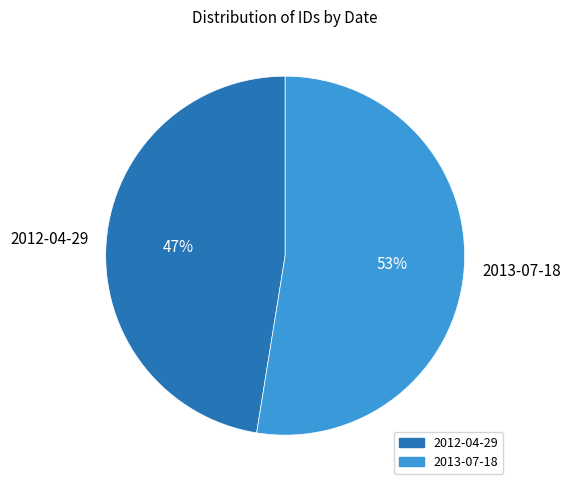

To the nearest percent, what is the average slice percentage?

50%